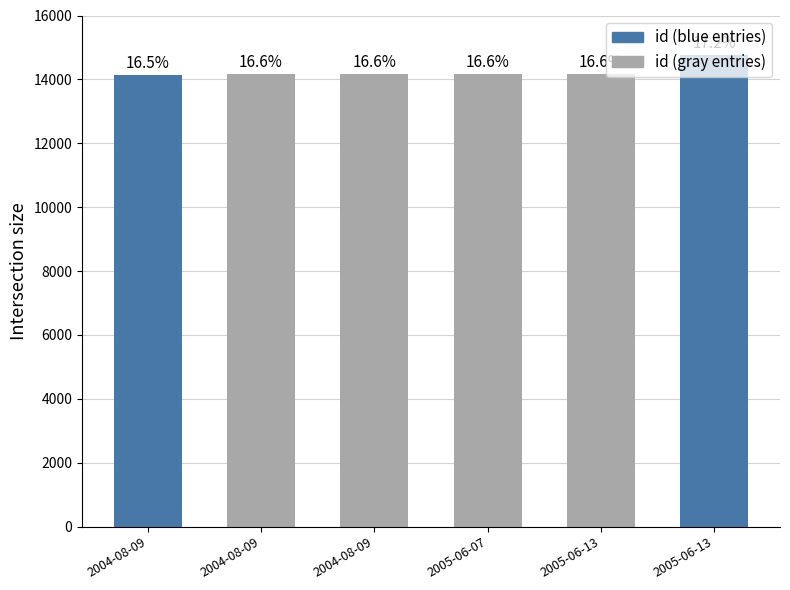

Between 2004-08-09 and 2005-06-07, which is larger?

2005-06-07